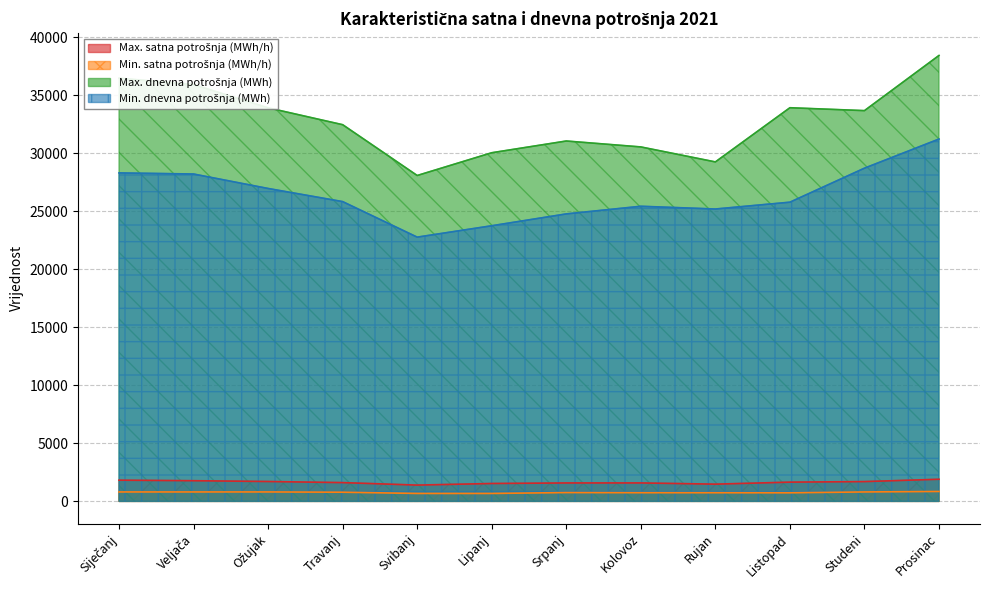

True or false: Min. dnevna potrošnja (MWh) has a value of 14273.1 at Siječanj.

False